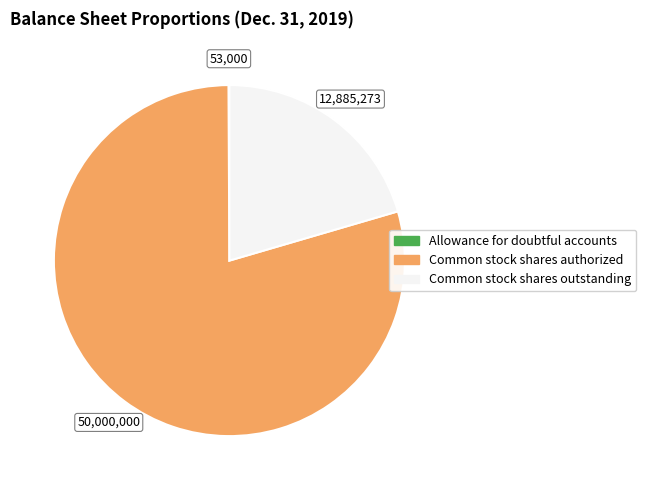

True or false: Common stock shares outstanding accounts for 20% of the total.

True